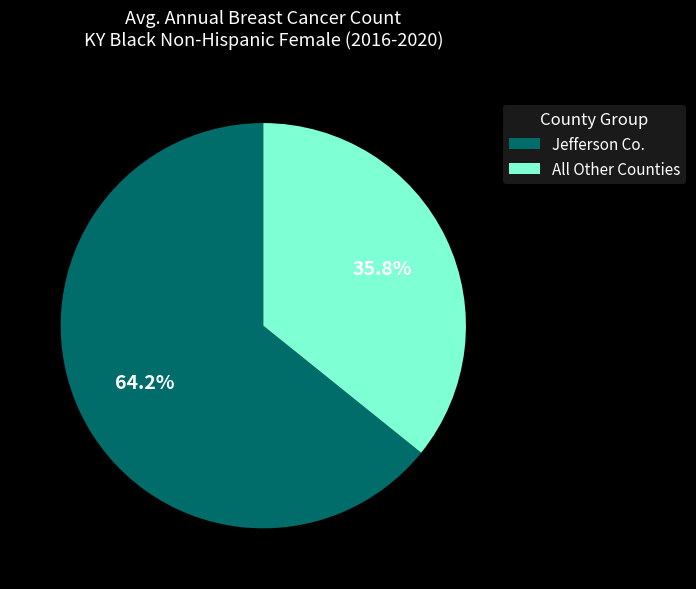

What percentage is NOT represented by All Other Counties?

64.2%